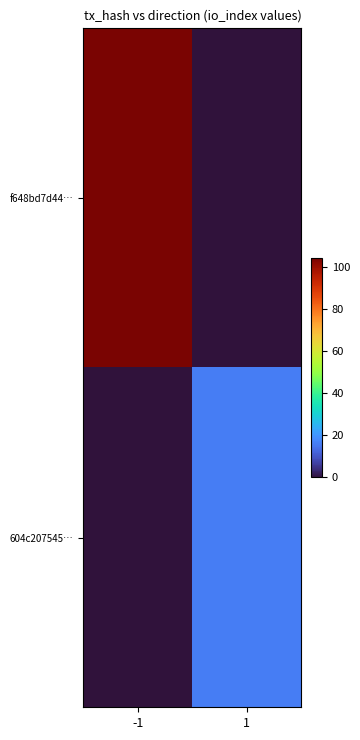

Reading left to right, transcribe all the data shown in this chart.

f648bd7d44…: -1=104	1=0
604c207545…: -1=0	1=16